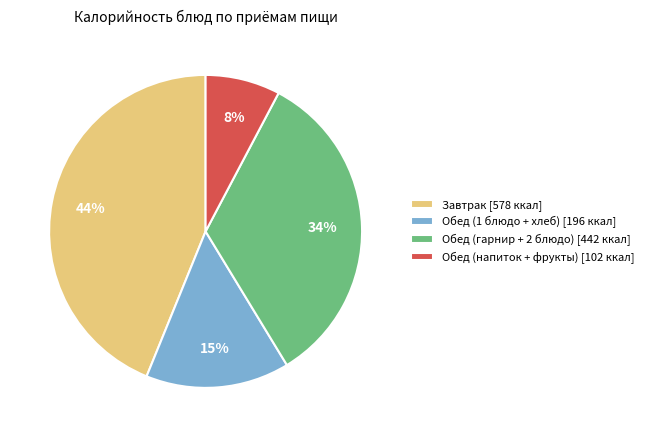

Which category has the biggest portion of the pie?

Завтрак [578 ккал]